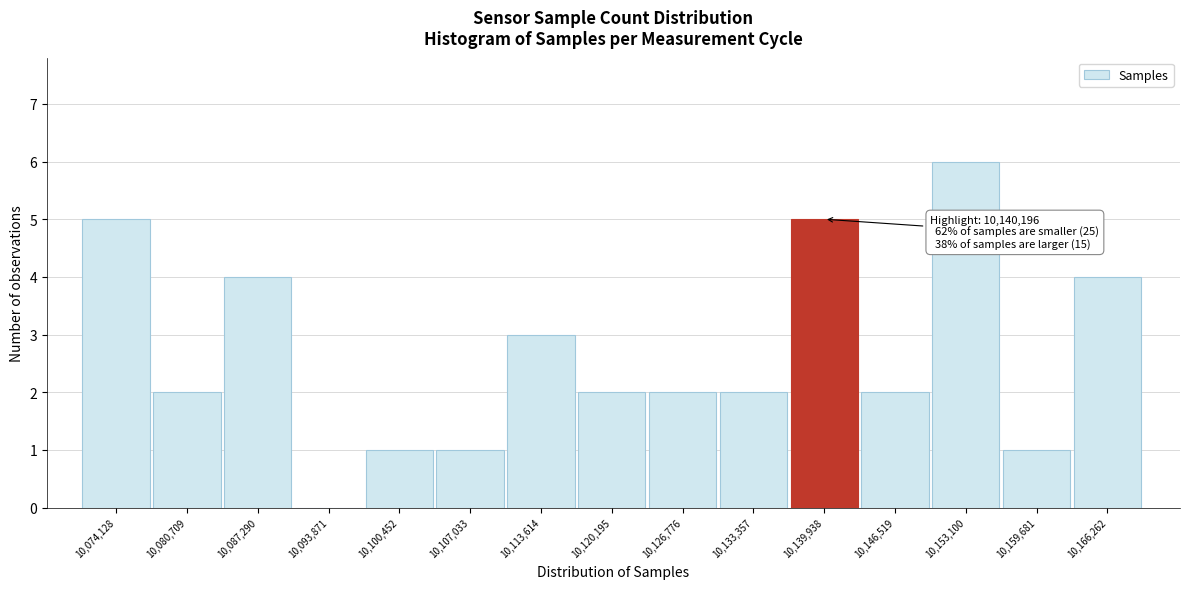

Over which range of the x-axis is the bar tallest?

10150000 to 10157000